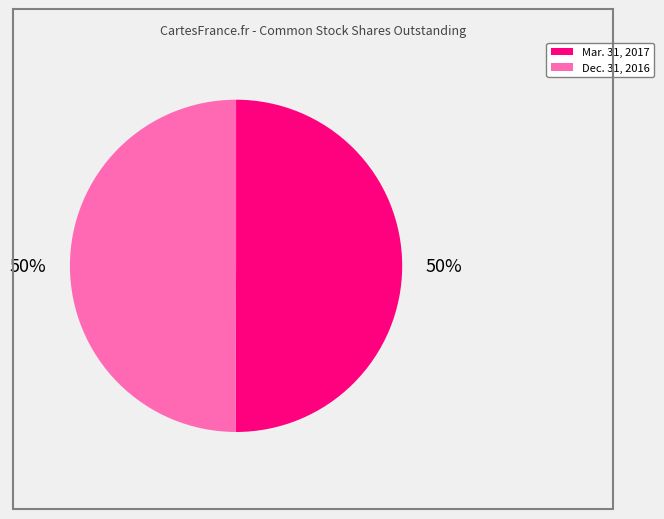

Approximately how many times larger is the value at Dec. 31, 2016 compared to Mar. 31, 2017?

1.0